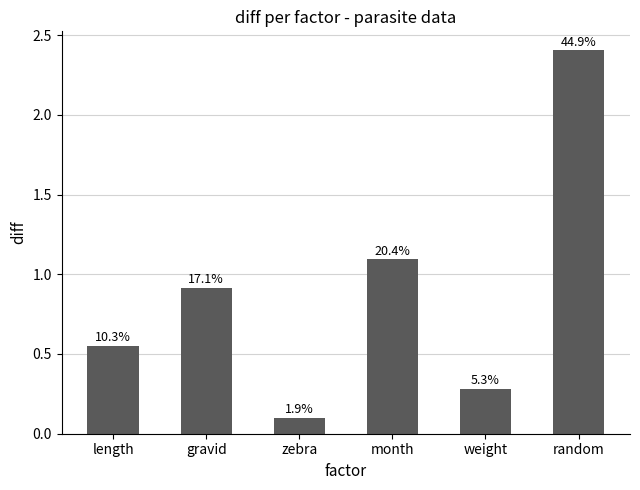

Which has a higher value, length or zebra?

length